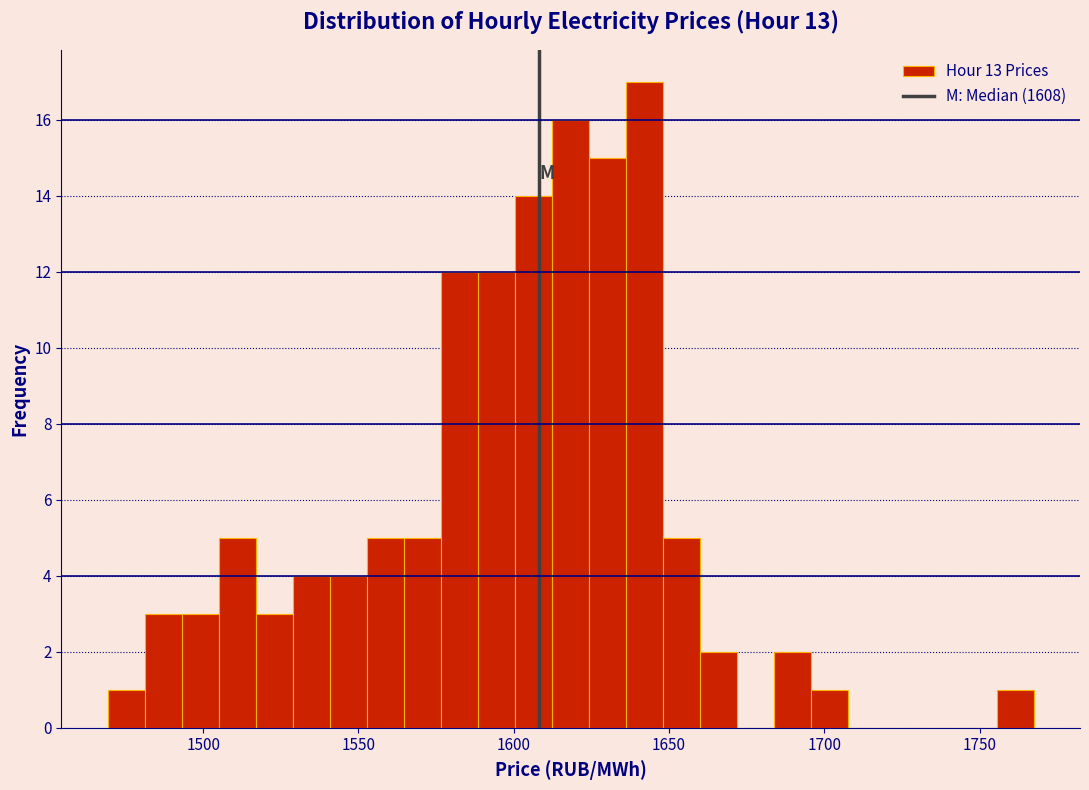

Around what value on the x-axis is the tallest bar? Give the approximate position of its centre, as read against the axis.

1640